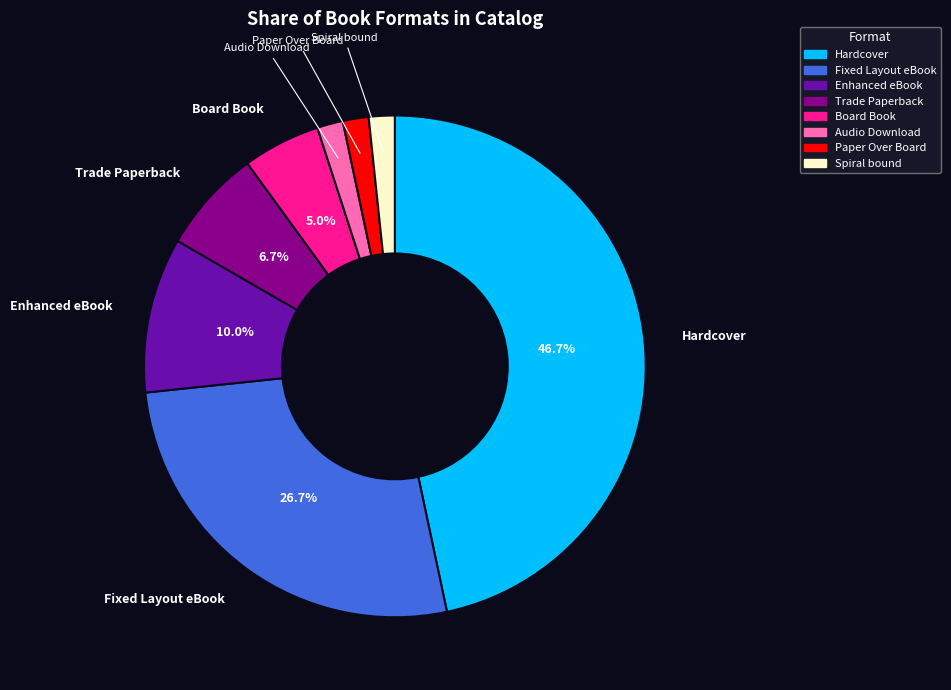

Is the sum of Spiral bound and Fixed Layout eBook greater than half?

No